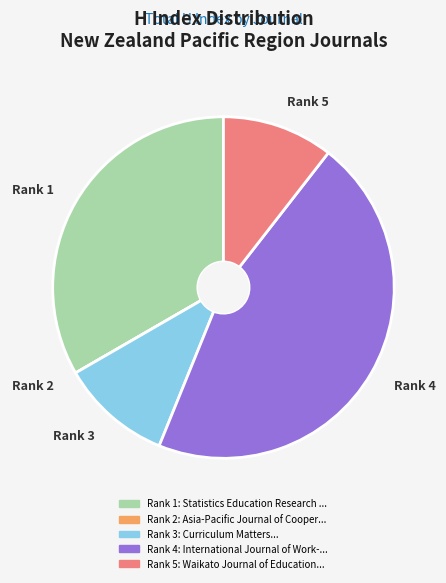

Does any single category account for the majority?

No